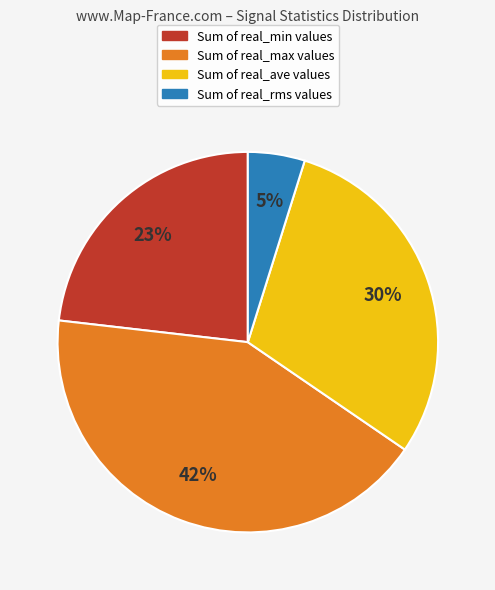

Does any single category account for the majority?

No